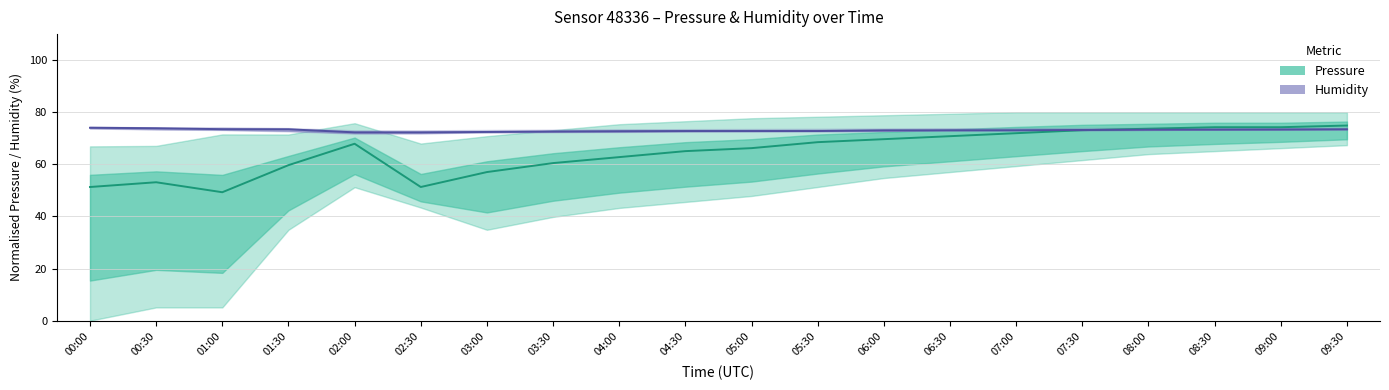

What is the average value of the Pressure (mid) series?

64.8